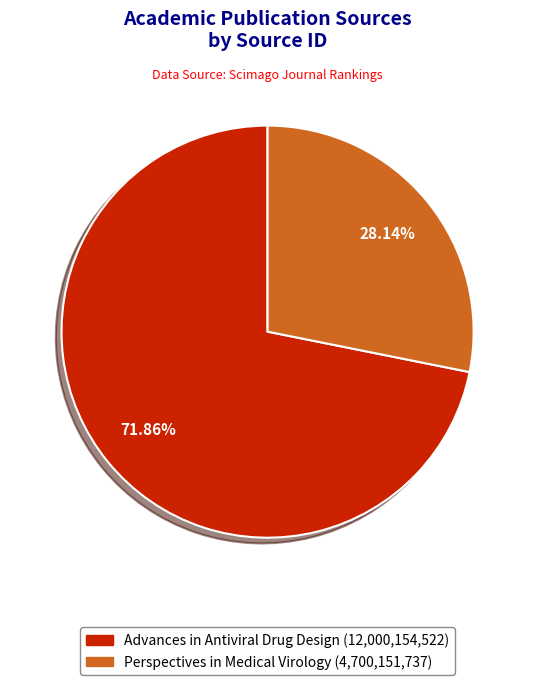

What percentage do Perspectives in Medical Virology and Advances in Antiviral Drug Design together represent?

100.0%